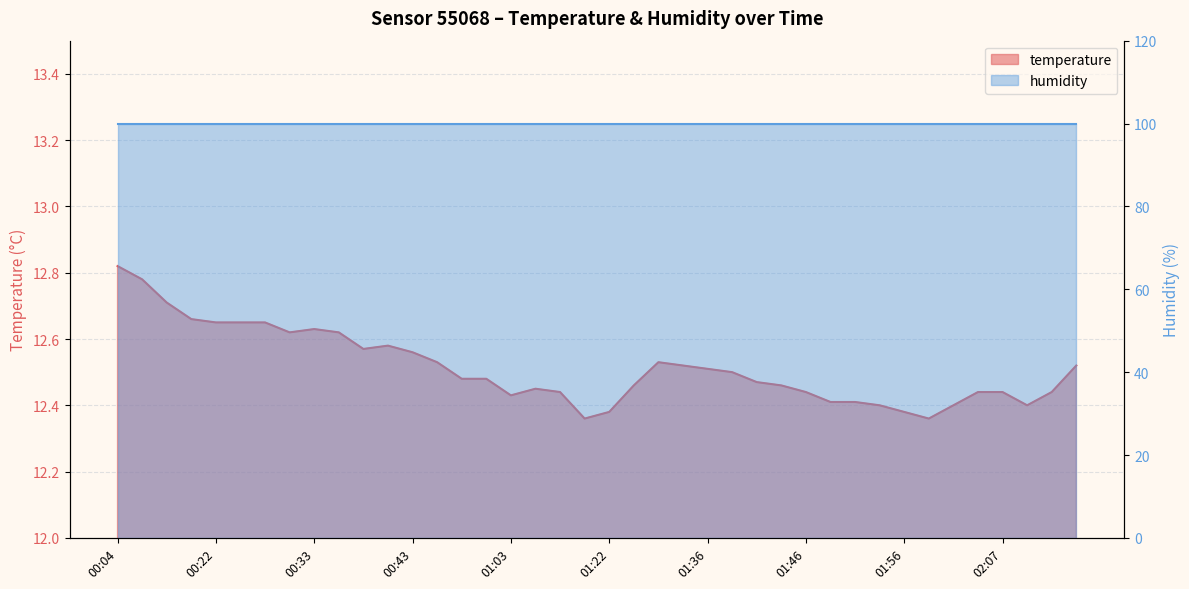

How many data points does each series have?

40